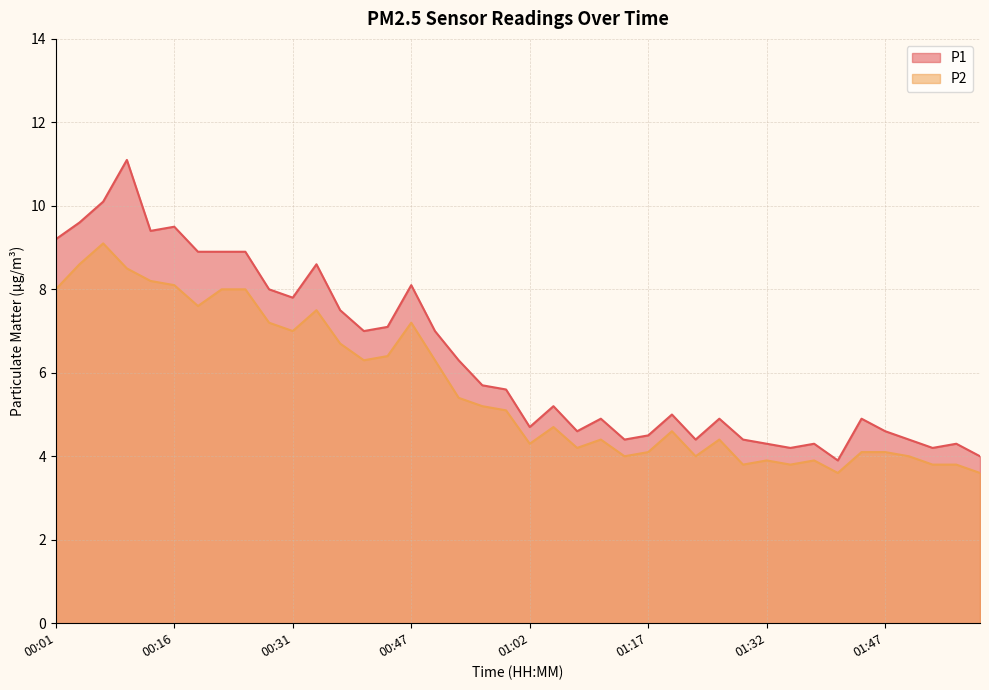

What is the value of the P2 point at the 33rd from the left?

3.9